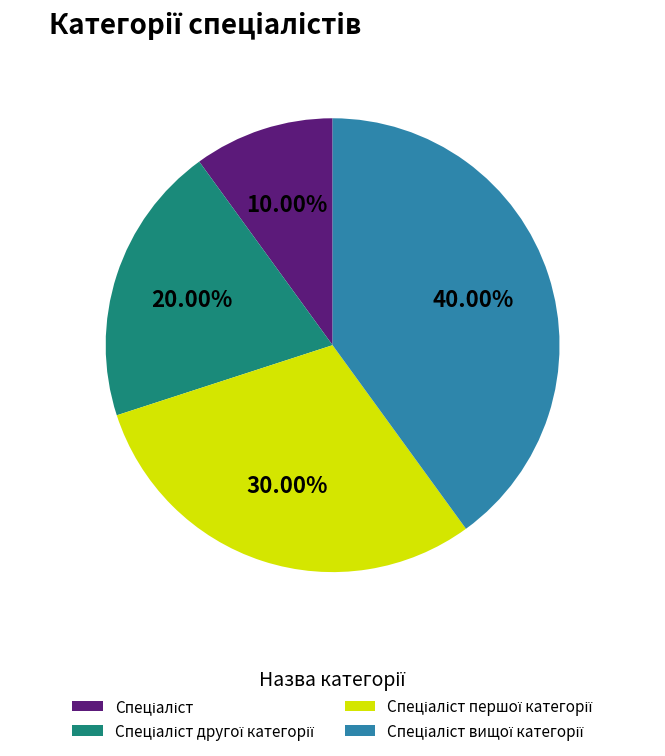

How many slices are in this pie chart?

4